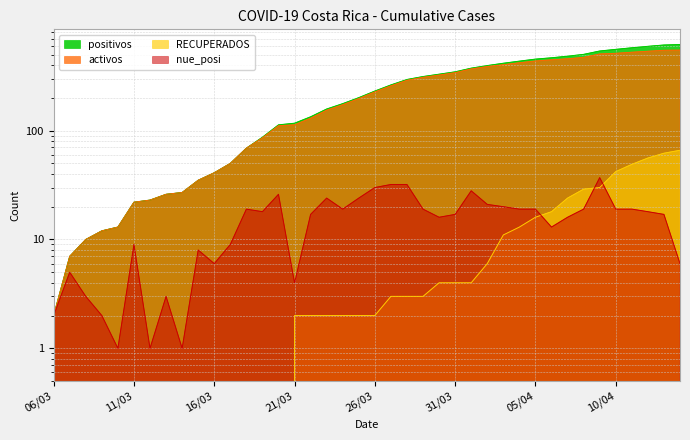

Which series changed the most between 21/03 and 26/03?

positivos